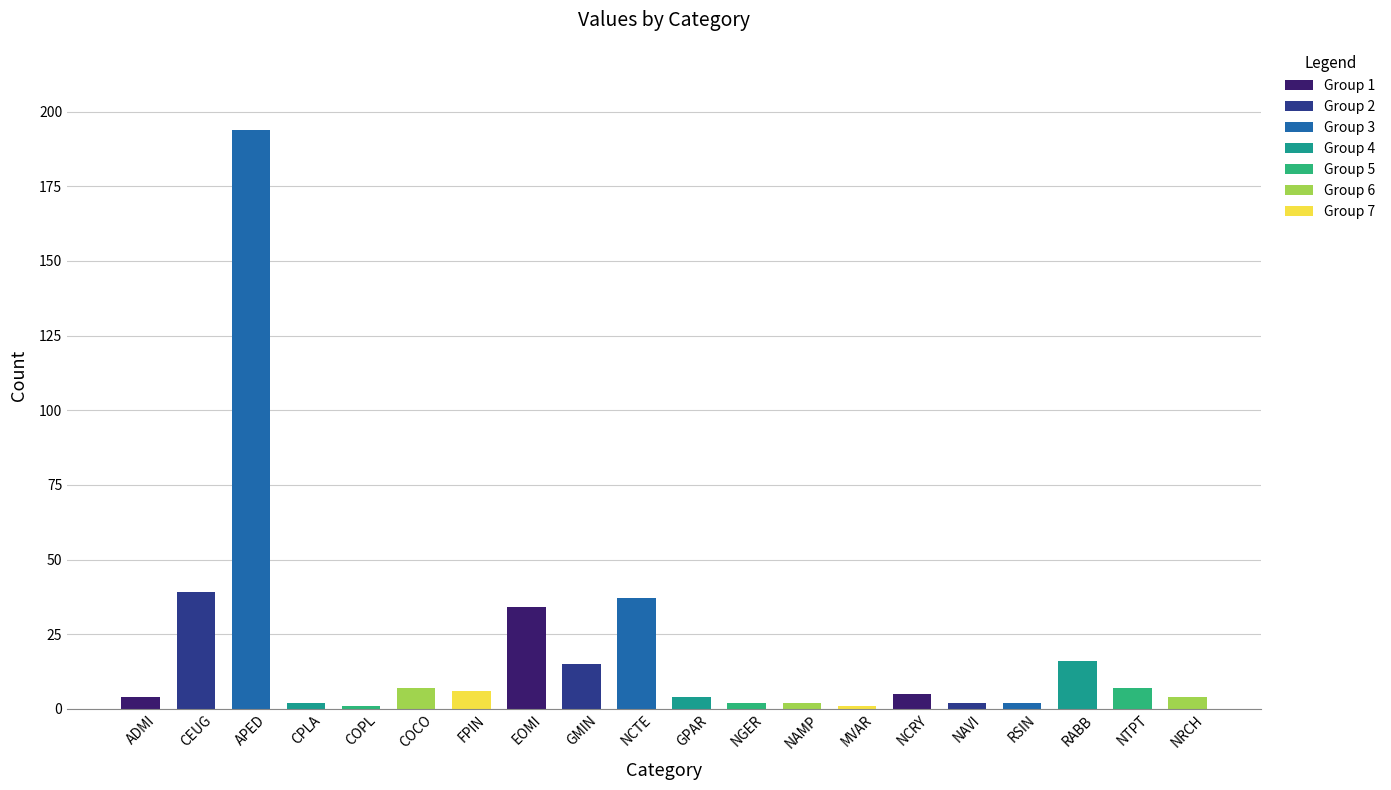

Which has a higher value, MVAR or RABB?

RABB